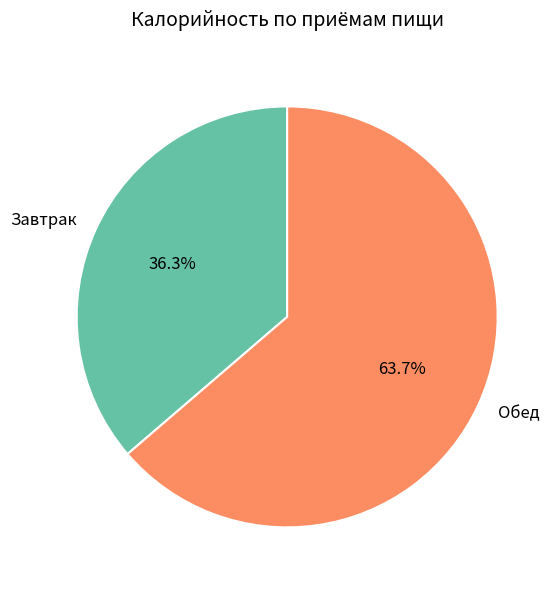

The Завтрак slice represents 45% of the pie. True or false?

False